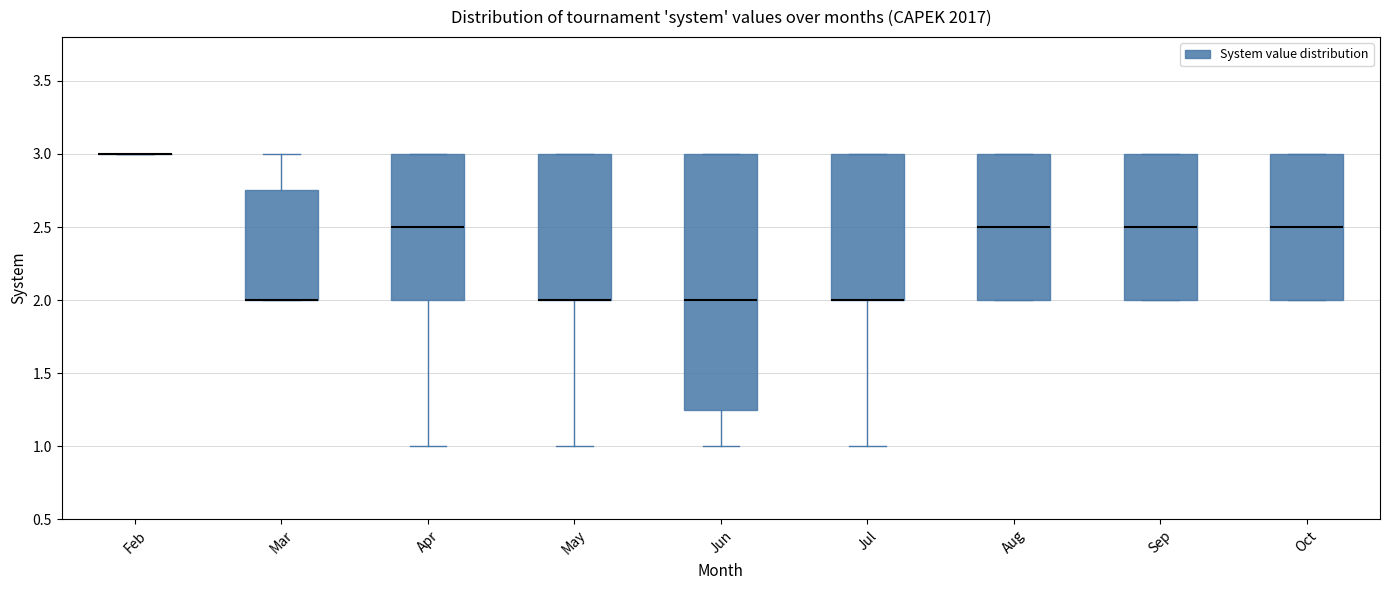

Reading left to right, transcribe this box plot: for each box, give where its median line is, the range the box spans, and where its two whiskers end, as read against the y-axis. The values are not printed on the chart, so give them approximately, as read against the axis.

Feb: box collapsed to a line at 3.00, whiskers 3.00 to 3.00
Mar: median 2.00 (drawn on the box's lower edge), box 2.00 to 2.75, whiskers 2.00 to 3.00
Apr: median 2.50, box 2.00 to 3.00, whiskers 1.00 to 3.00
May: median 2.00 (drawn on the box's lower edge), box 2.00 to 3.00, whiskers 1.00 to 3.00
Jun: median 2.00, box 1.25 to 3.00, whiskers 1.00 to 3.00
Jul: median 2.00 (drawn on the box's lower edge), box 2.00 to 3.00, whiskers 1.00 to 3.00
Aug: median 2.50, box 2.00 to 3.00, whiskers 2.00 to 3.00
Sep: median 2.50, box 2.00 to 3.00, whiskers 2.00 to 3.00
Oct: median 2.50, box 2.00 to 3.00, whiskers 2.00 to 3.00